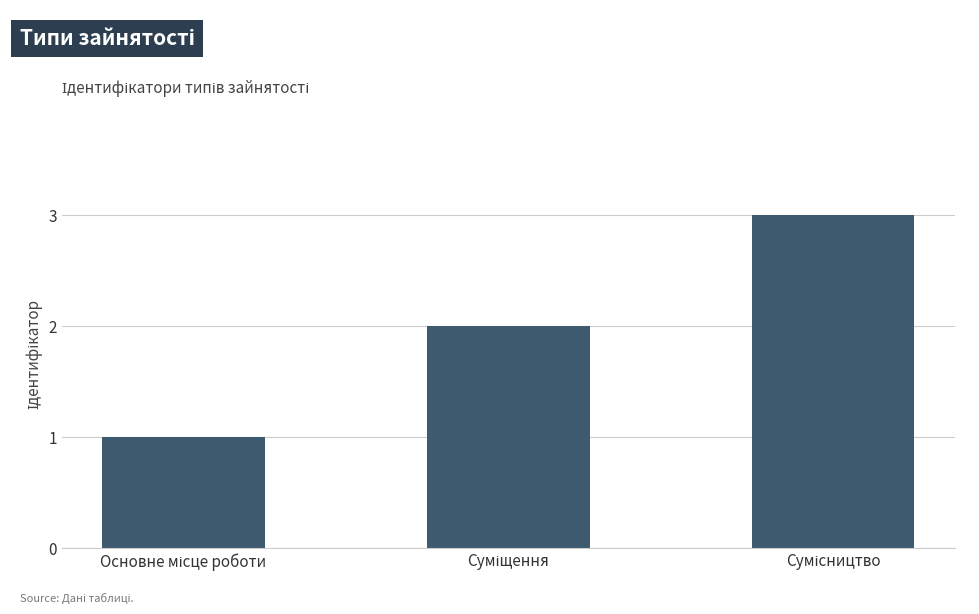

What is the greatest value displayed?

3